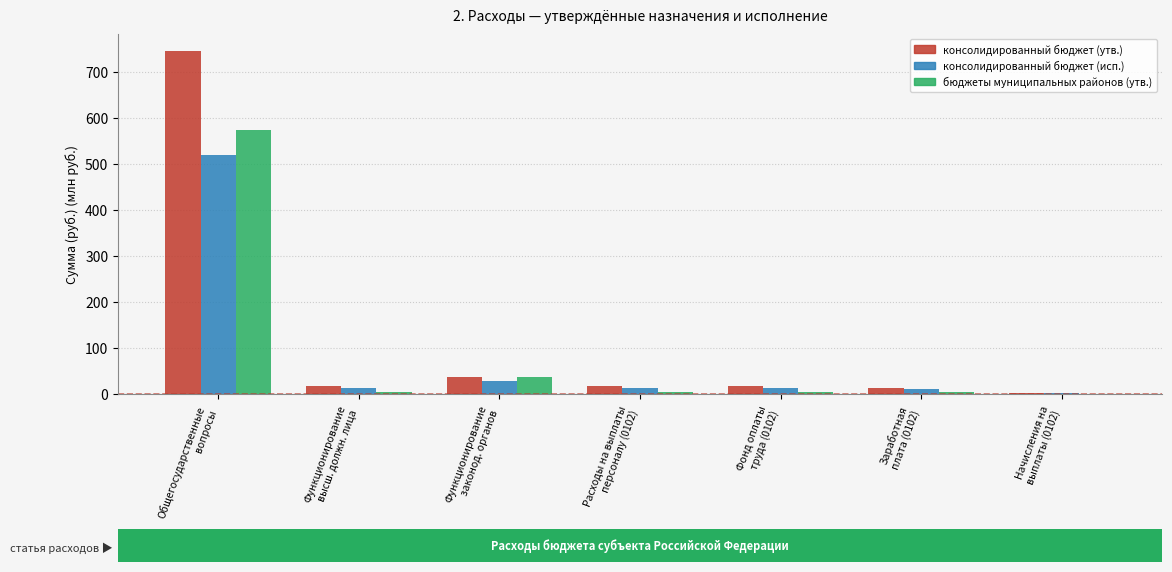

What is the sum of all консолидированный бюджет (исп.) values?

600.4